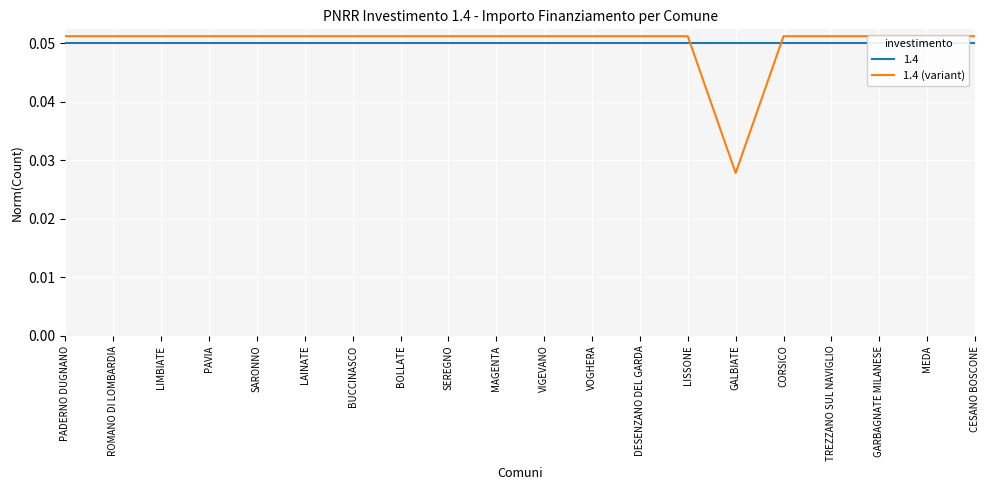

Reading left to right, transcribe all the data shown in this chart.

0.1	0.1	0.1	0.1	0.1	0.1	0.1	0.1	0.1	0.1	0.1	0.1	0.1	0.1	0.0	0.1	0.1	0.1	0.1	0.1